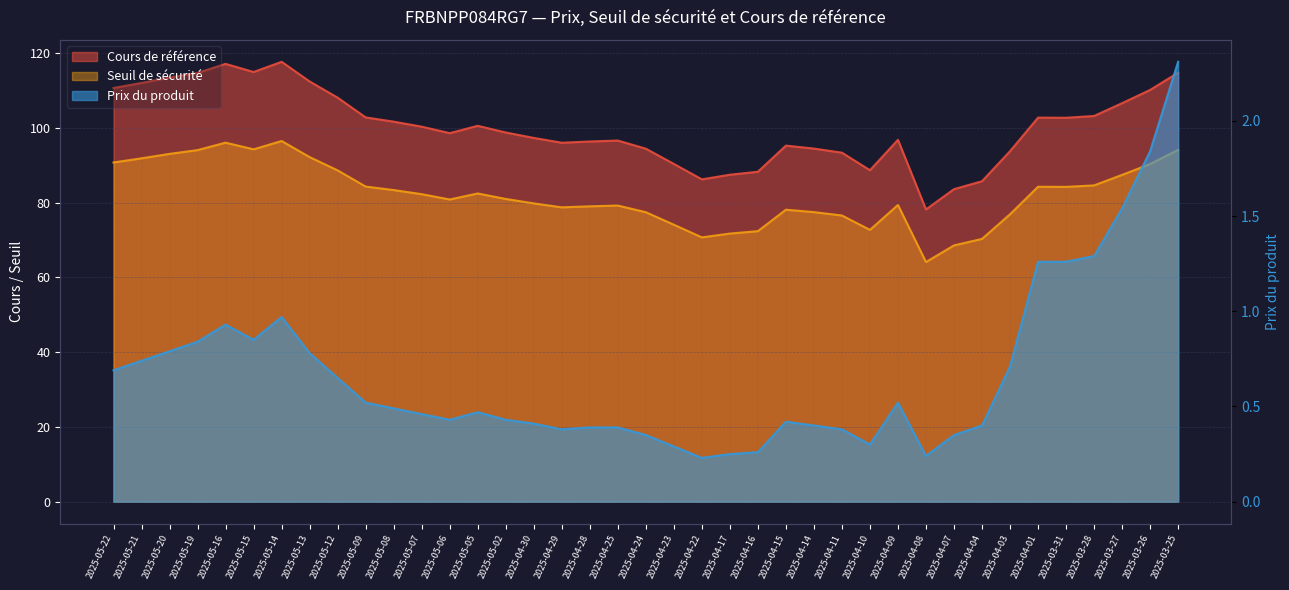

At which category is the sum across all series the highest?

2025-05-14